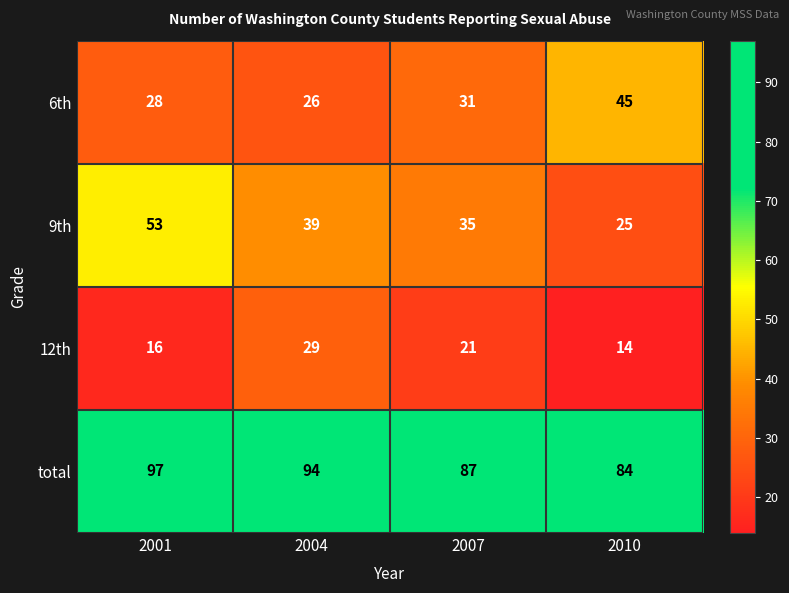

What is the difference between the 6th values at 2007 and 2004?

5